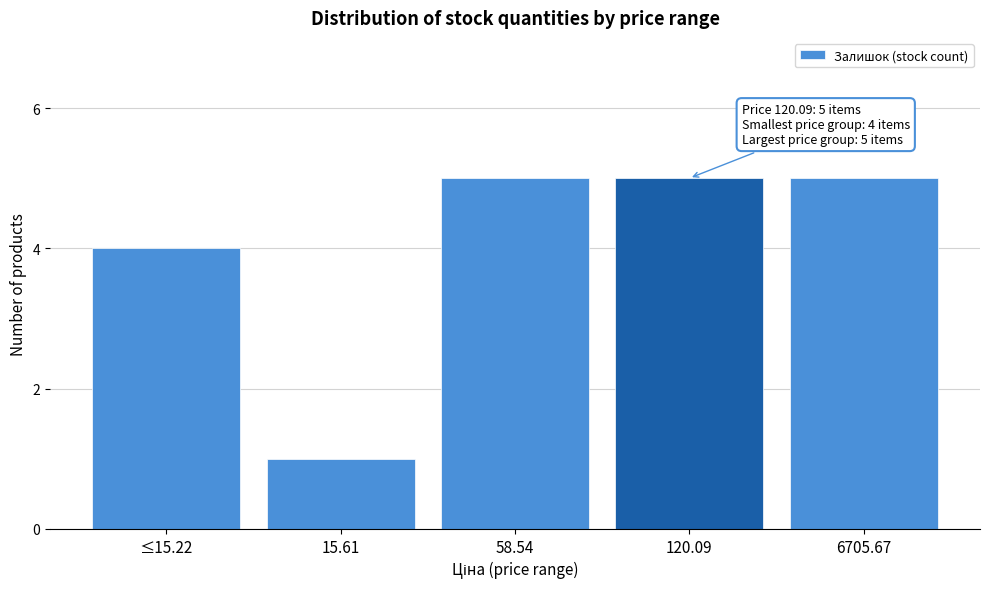

Reading left to right, what are all the values shown in this chart?

4	1	5	5	5